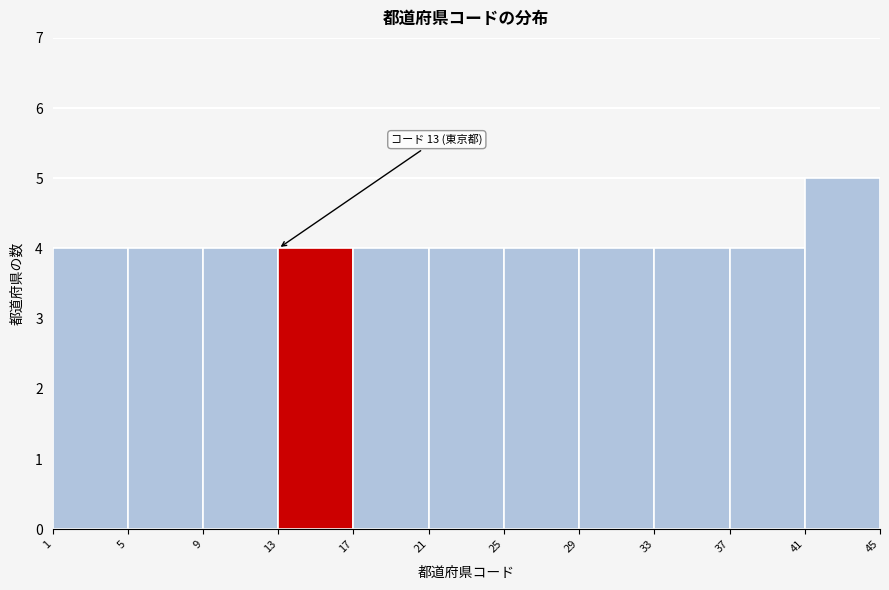

Over which range of the x-axis is the bar tallest?

41 to 45